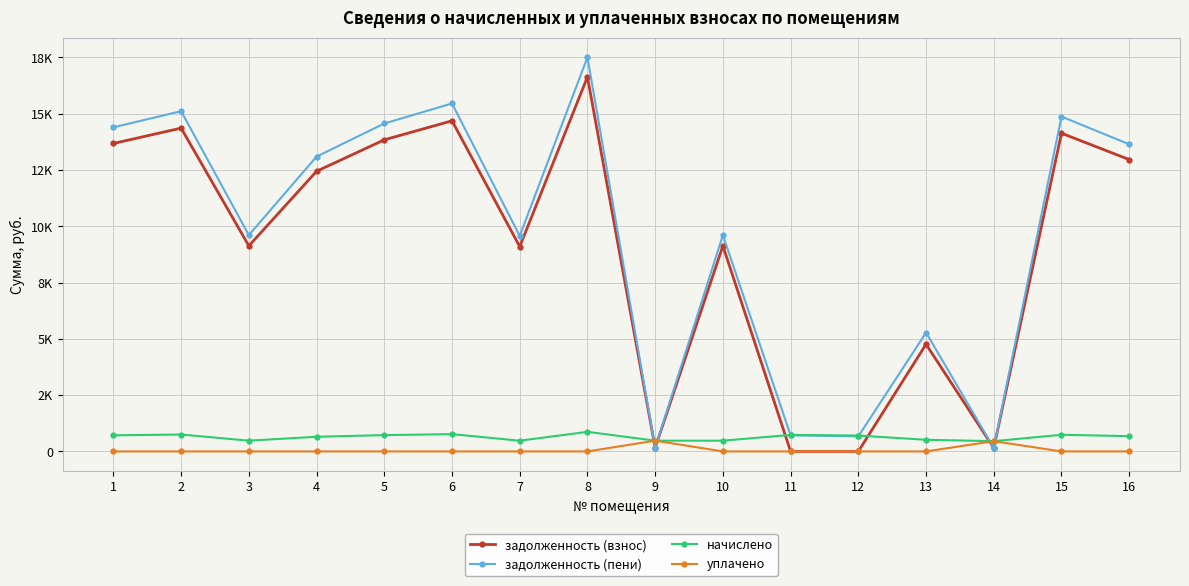

True or false: задолженность (взнос) has more than 1 points higher than both neighbors.

True